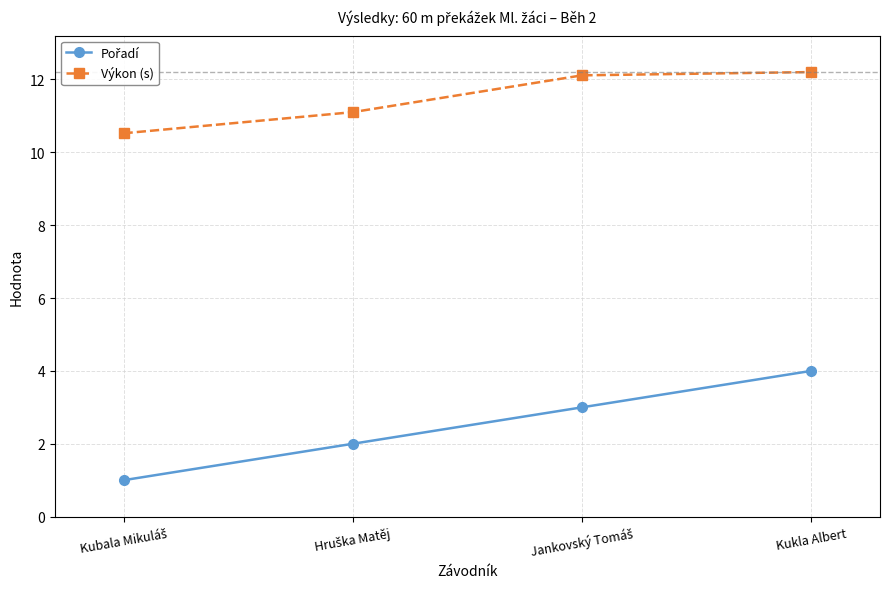

Does the chart display data point markers on the line(s)?

Yes